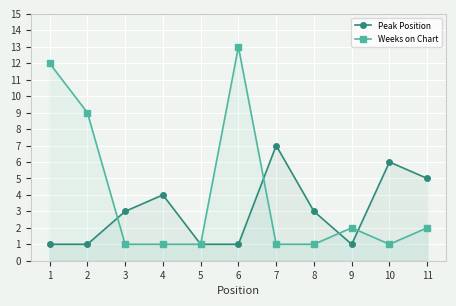

How many values in the Peak Position series exceed 3?

4